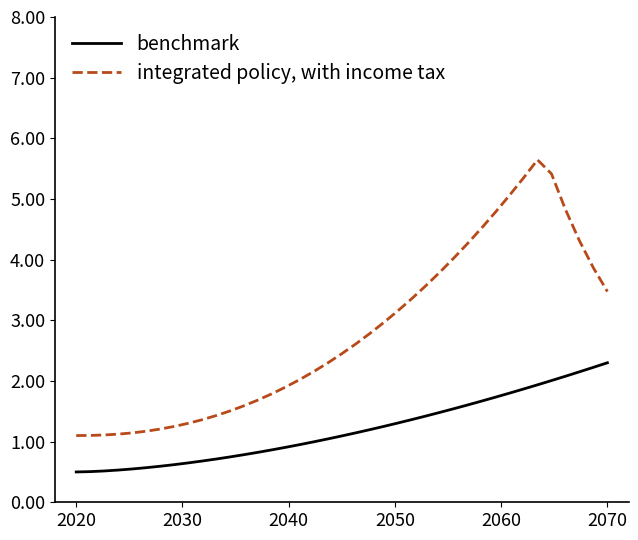

What is the minimum value shown in the chart?

0.5